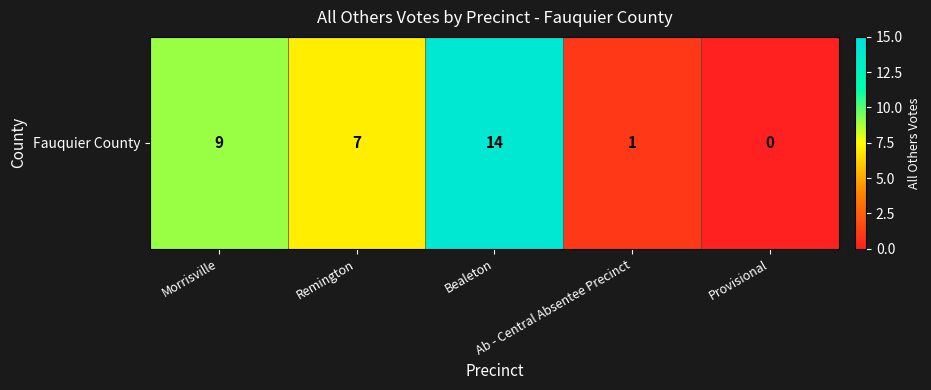

List the labels in order of value, smallest first.

Provisional, Ab - Central Absentee Precinct, Remington, Morrisville, Bealeton